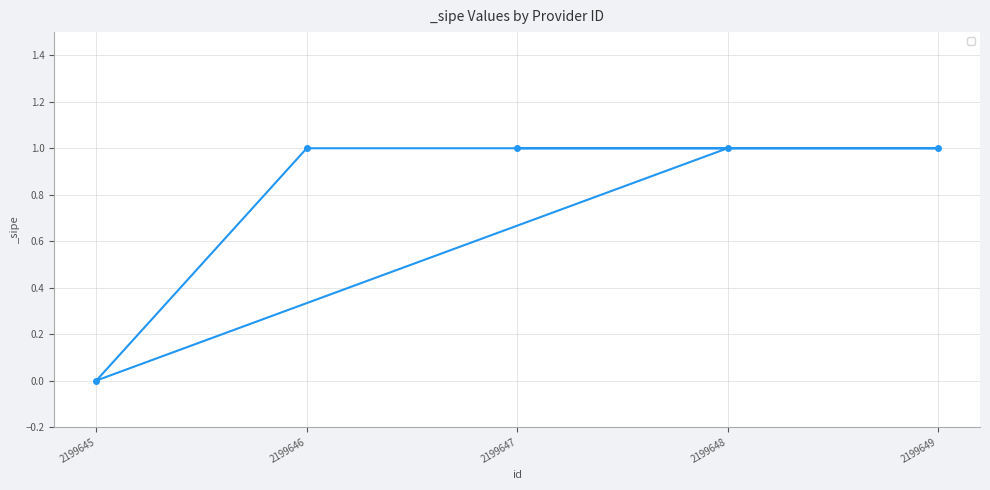

What is the value of the 3rd point from the left?

1